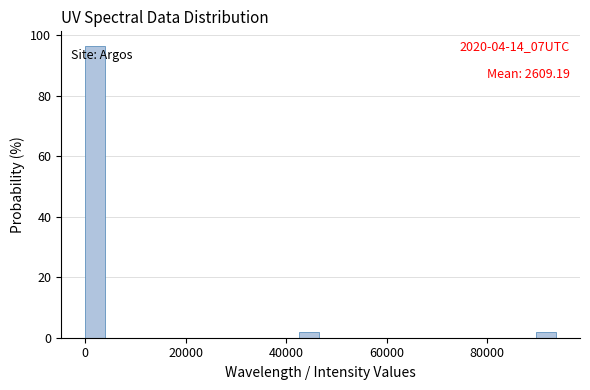

Around what value on the x-axis is the tallest bar? Give the approximate position of its centre, as read against the axis.

2000